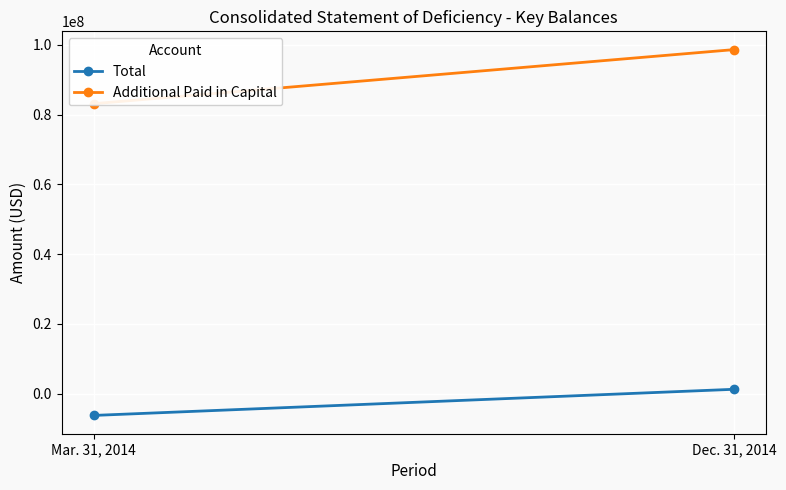

True or false: Total has a value of -2930294 at Mar. 31, 2014.

False